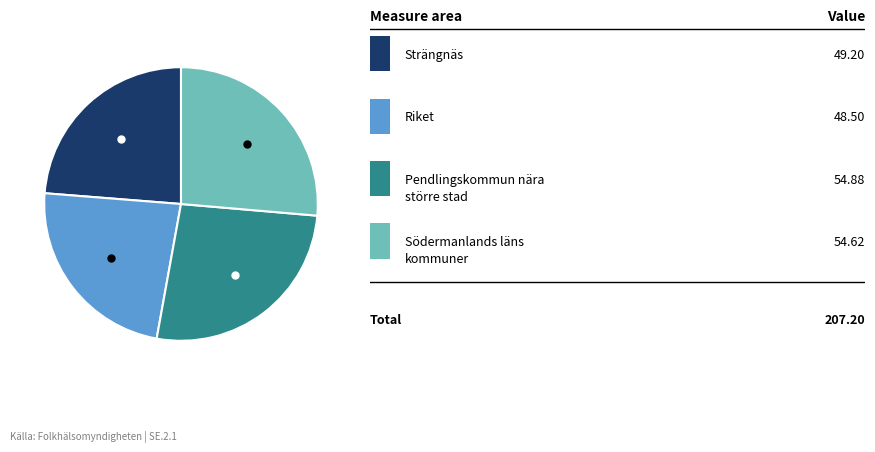

Does any single category account for the majority?

No